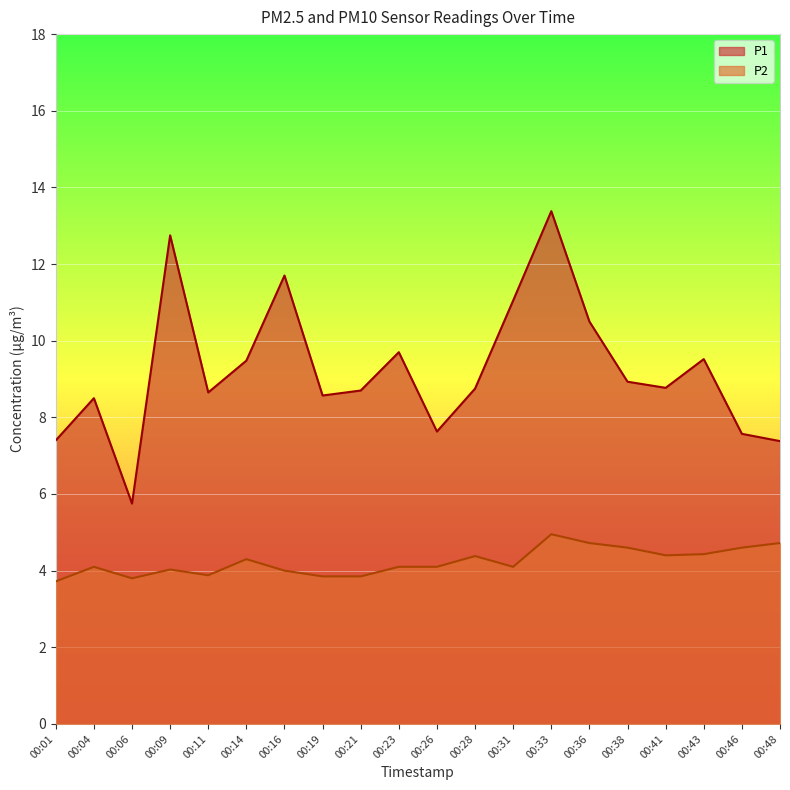

Count the number of data series in this chart.

2